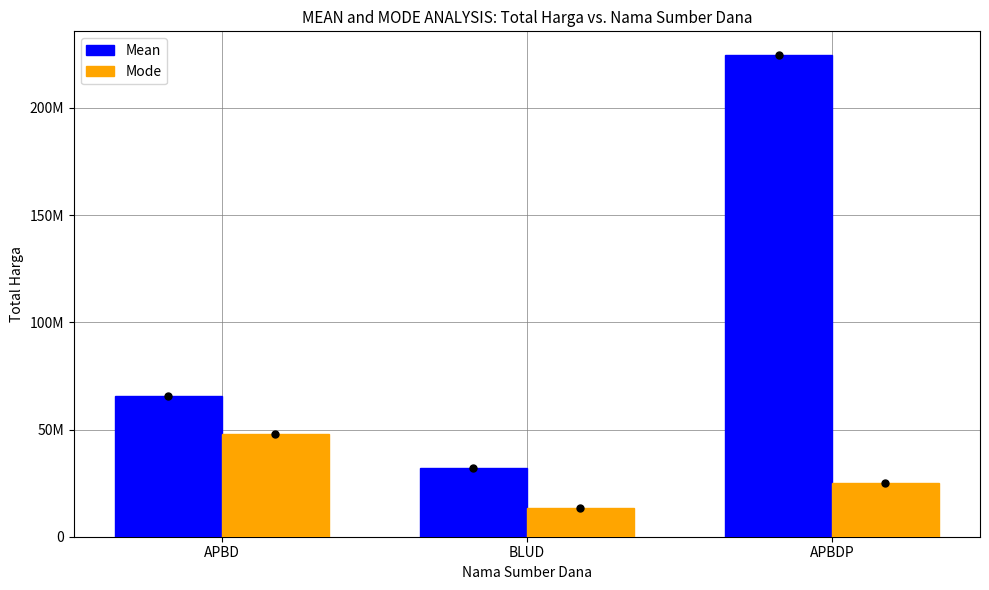

Does the chart contain stacked bars?

No